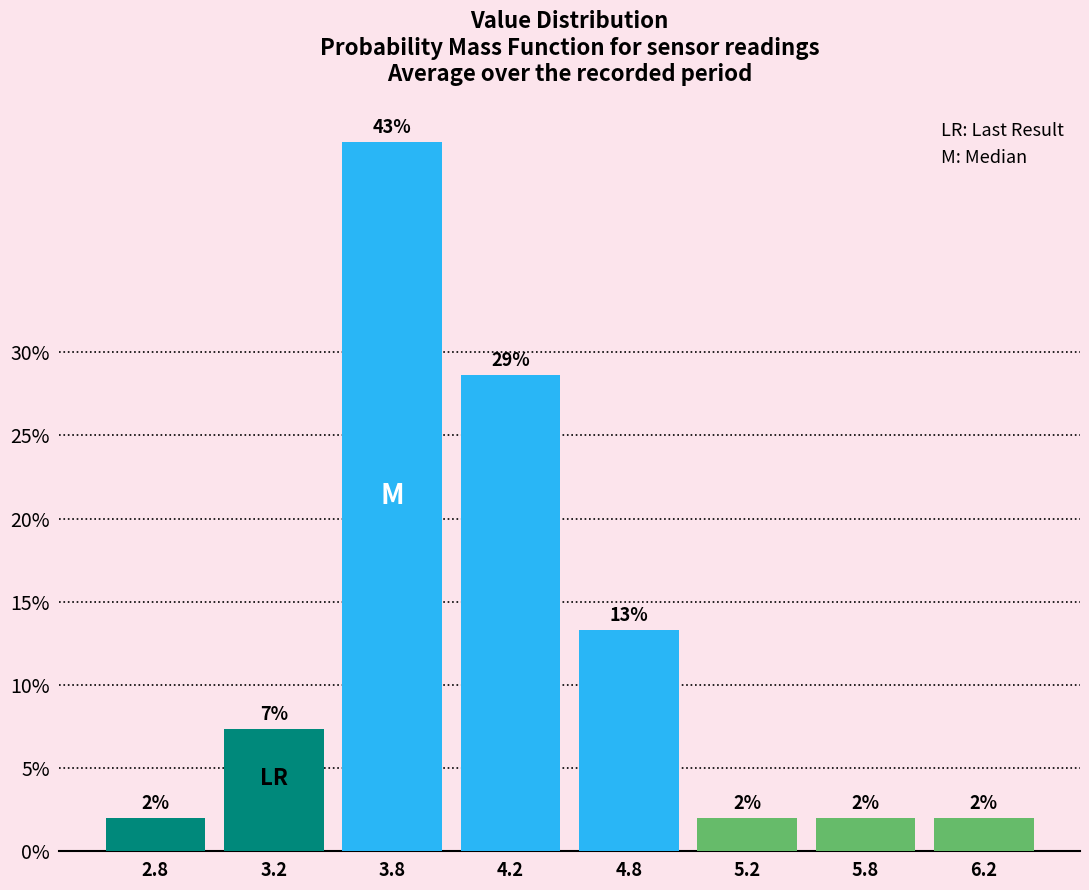

What is the smallest value displayed?

2.0